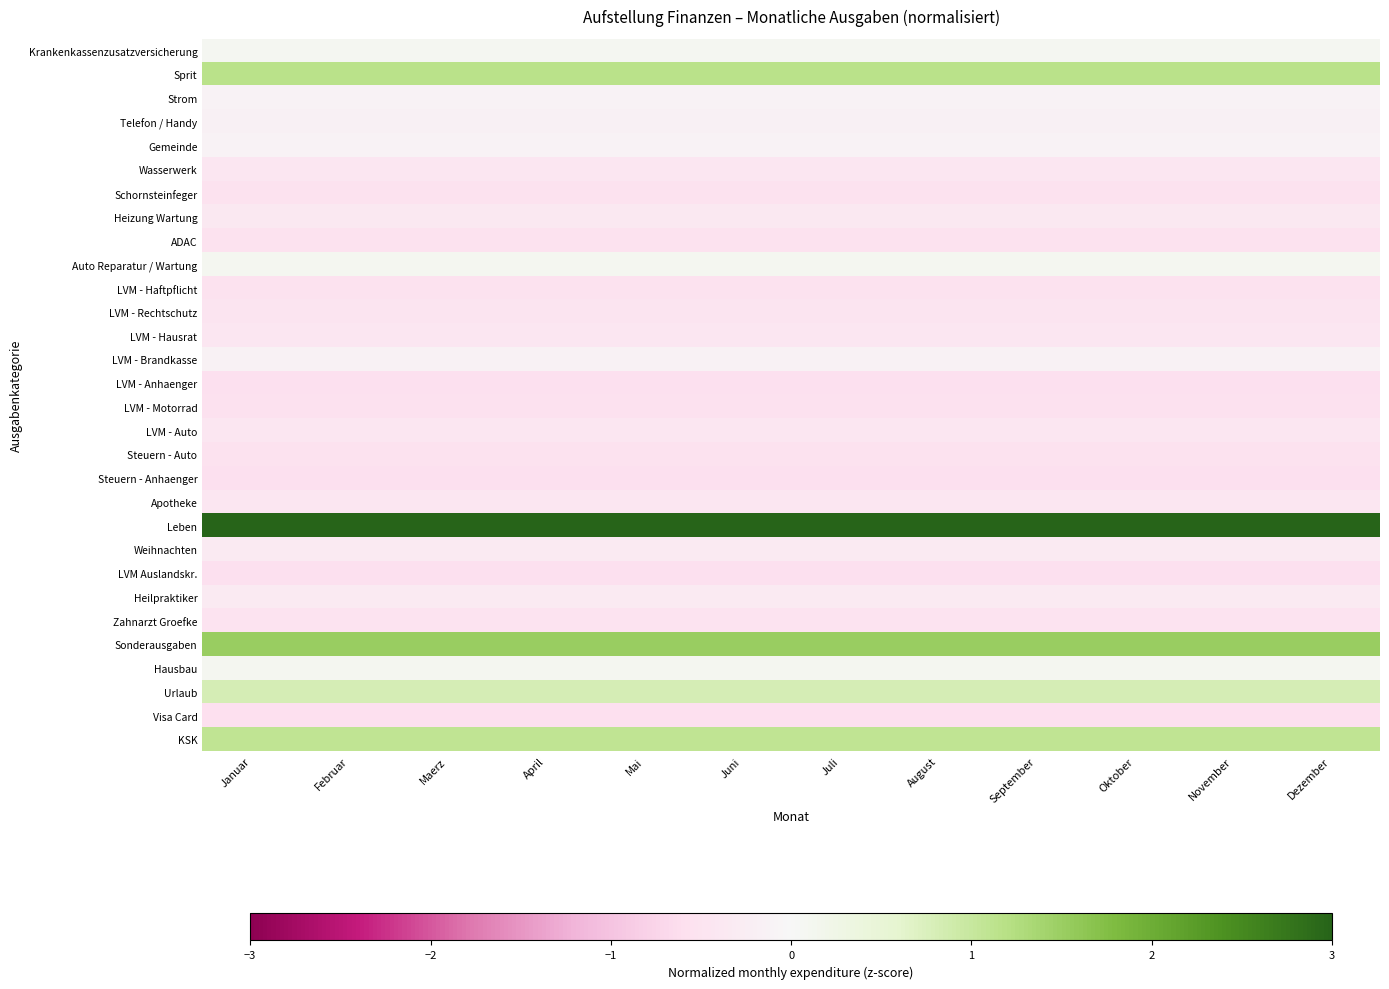

What is the minimum value shown in the chart?

-0.6